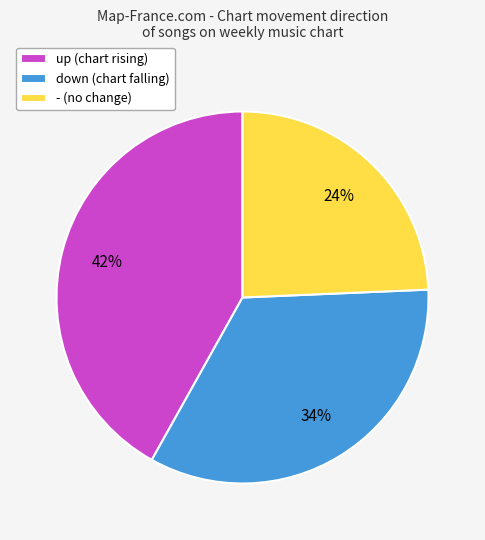

To the nearest percent, what portion does up represent?

42%